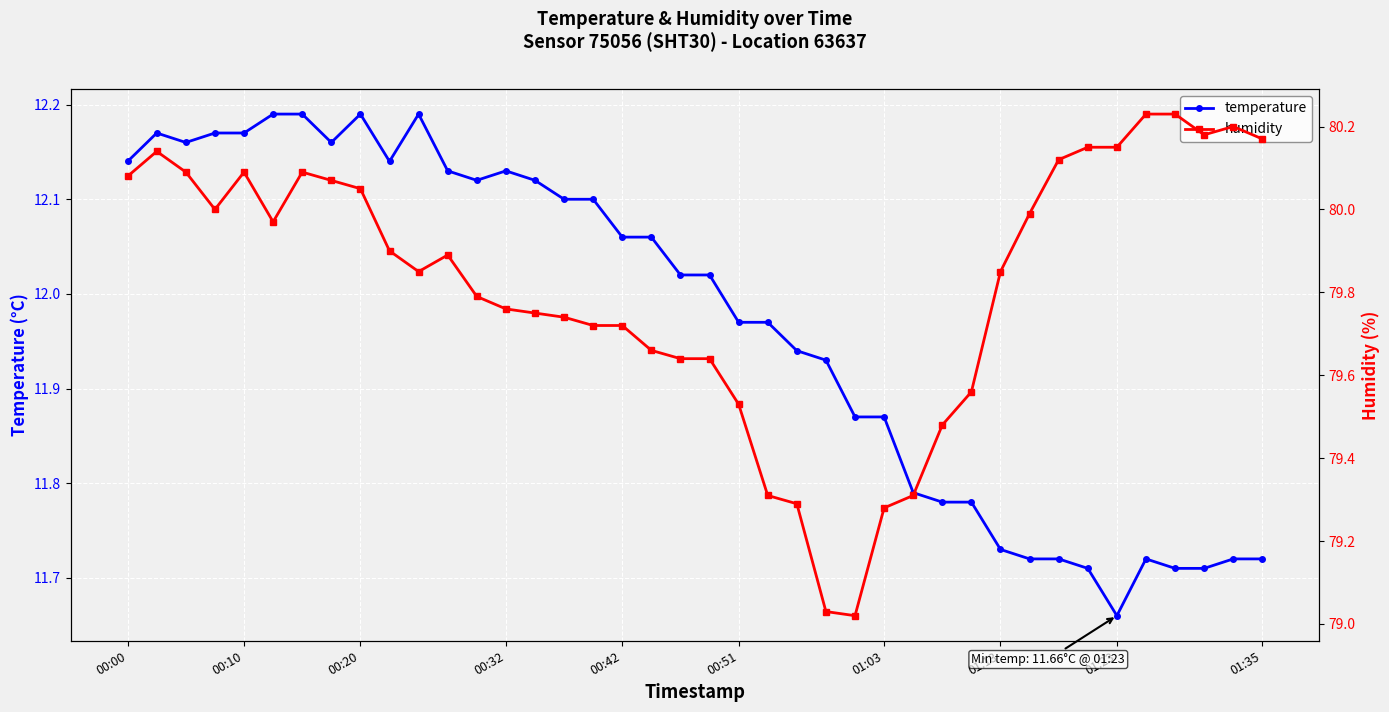

At which label does temperature first exceed 12?

00:00